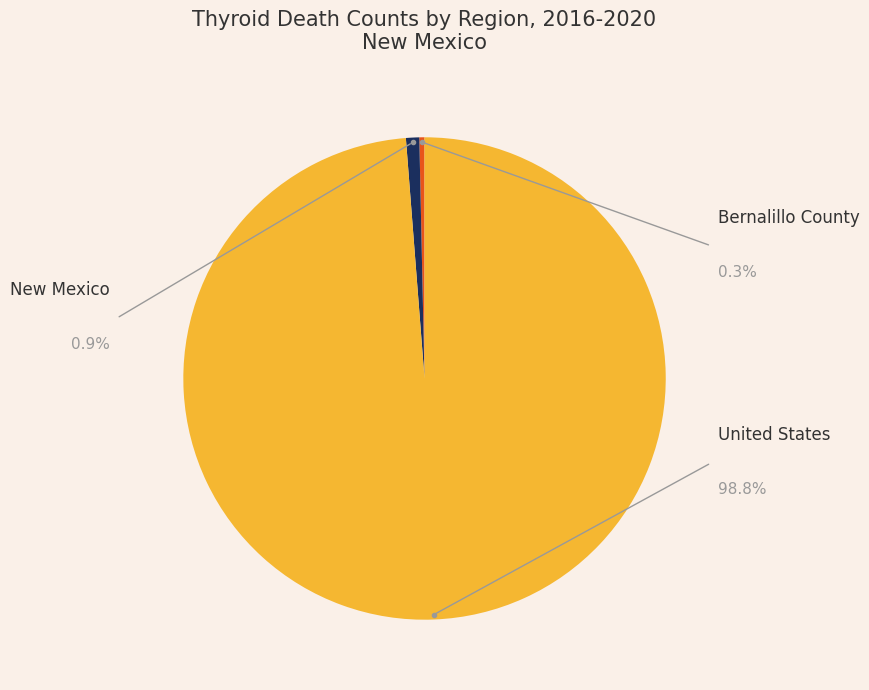

Is Bernalillo County the majority of the pie?

No